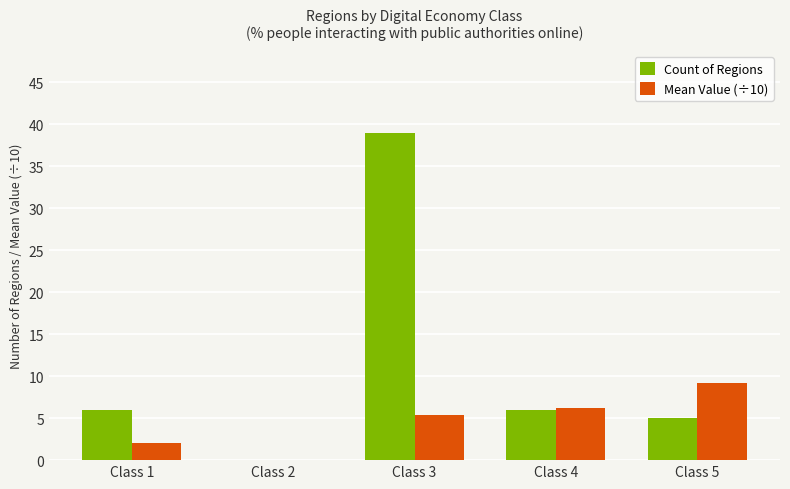

Between Class 3 and Class 4, which series saw the biggest shift?

Count of Regions